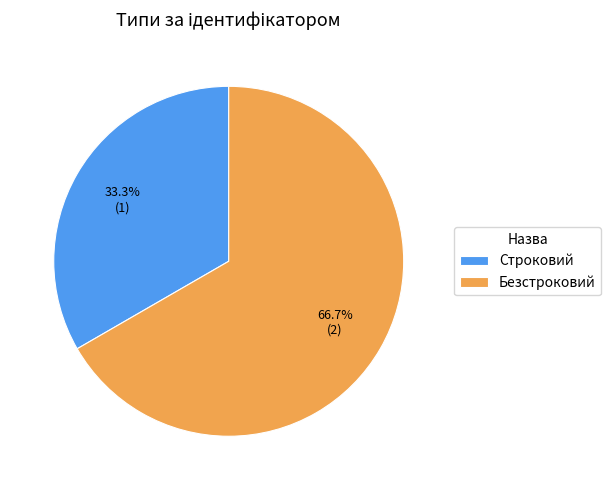

Is the sum of Строковий and Безстроковий greater than half?

Yes